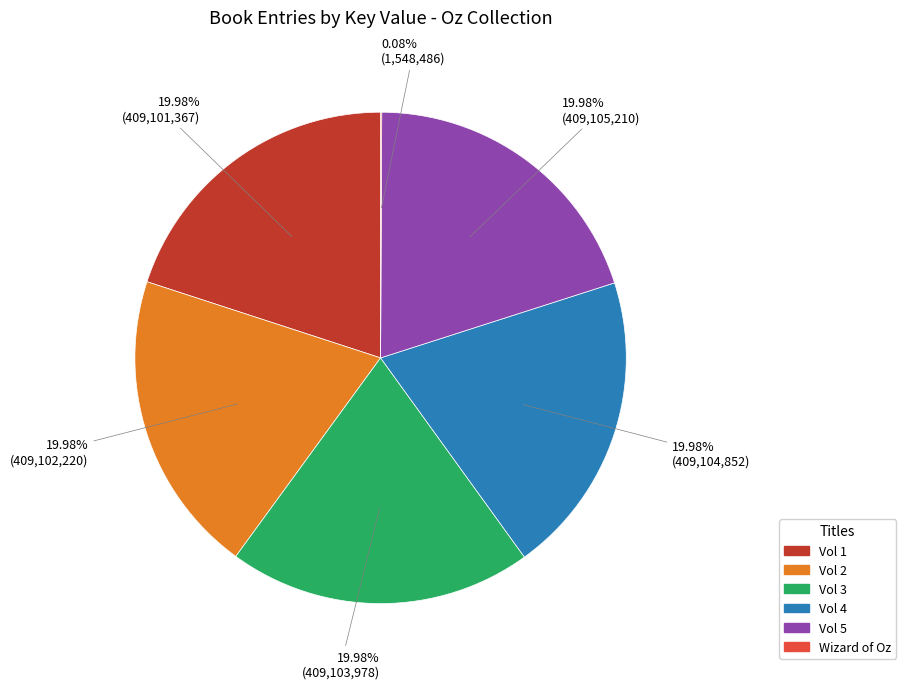

Is there any slice that represents more than half of the pie?

No